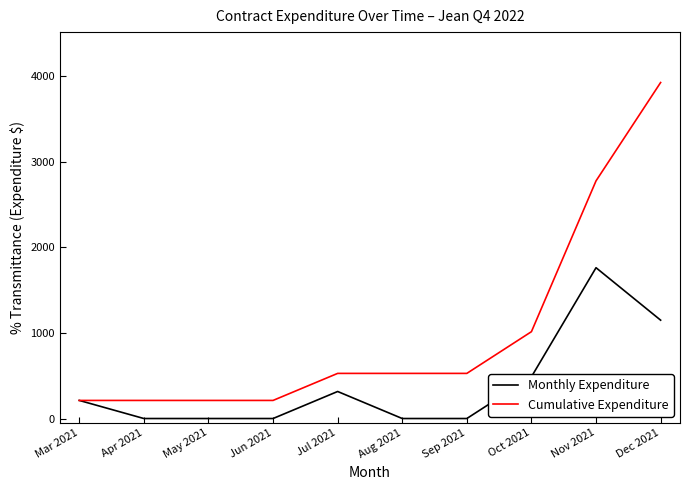

What is the difference between the maximum and minimum values in the Cumulative Expenditure series?

3716.0